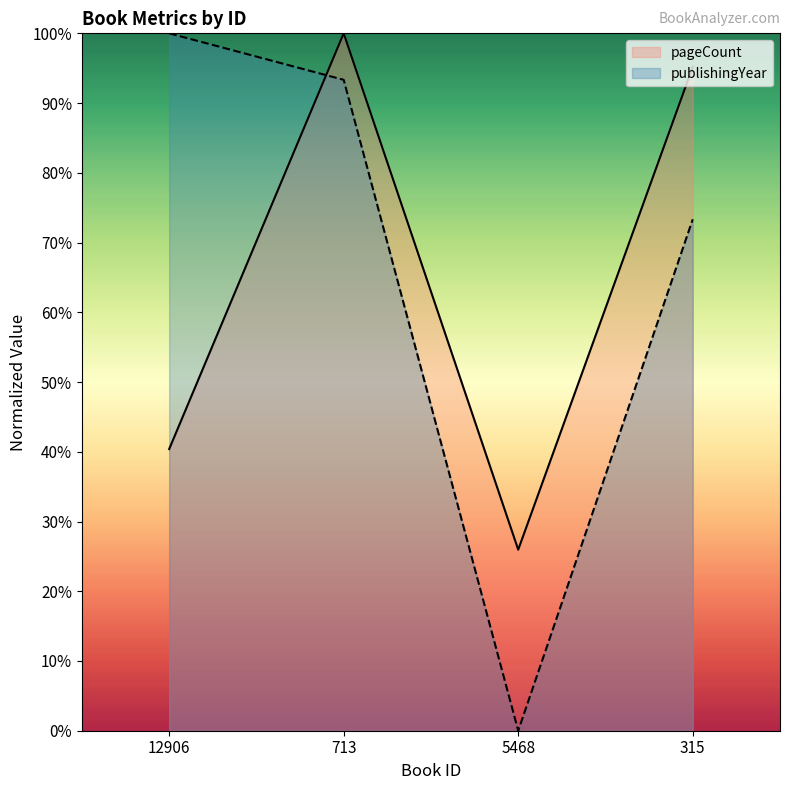

The pageCount series shows 100.0 at 713. True or false?

True